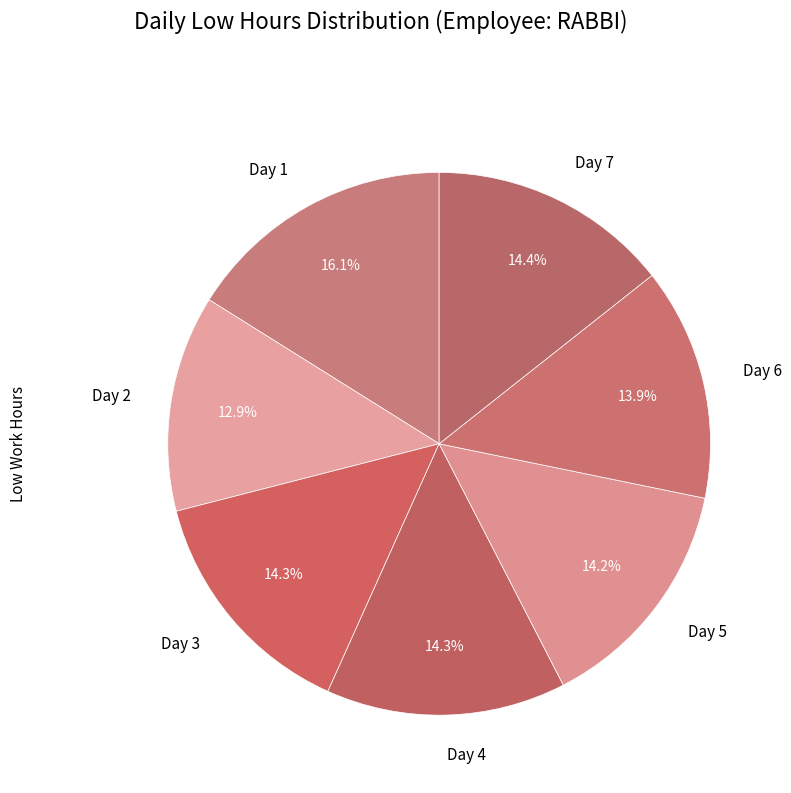

Approximately how many times larger is the value at Day 1 compared to Day 7?

1.1